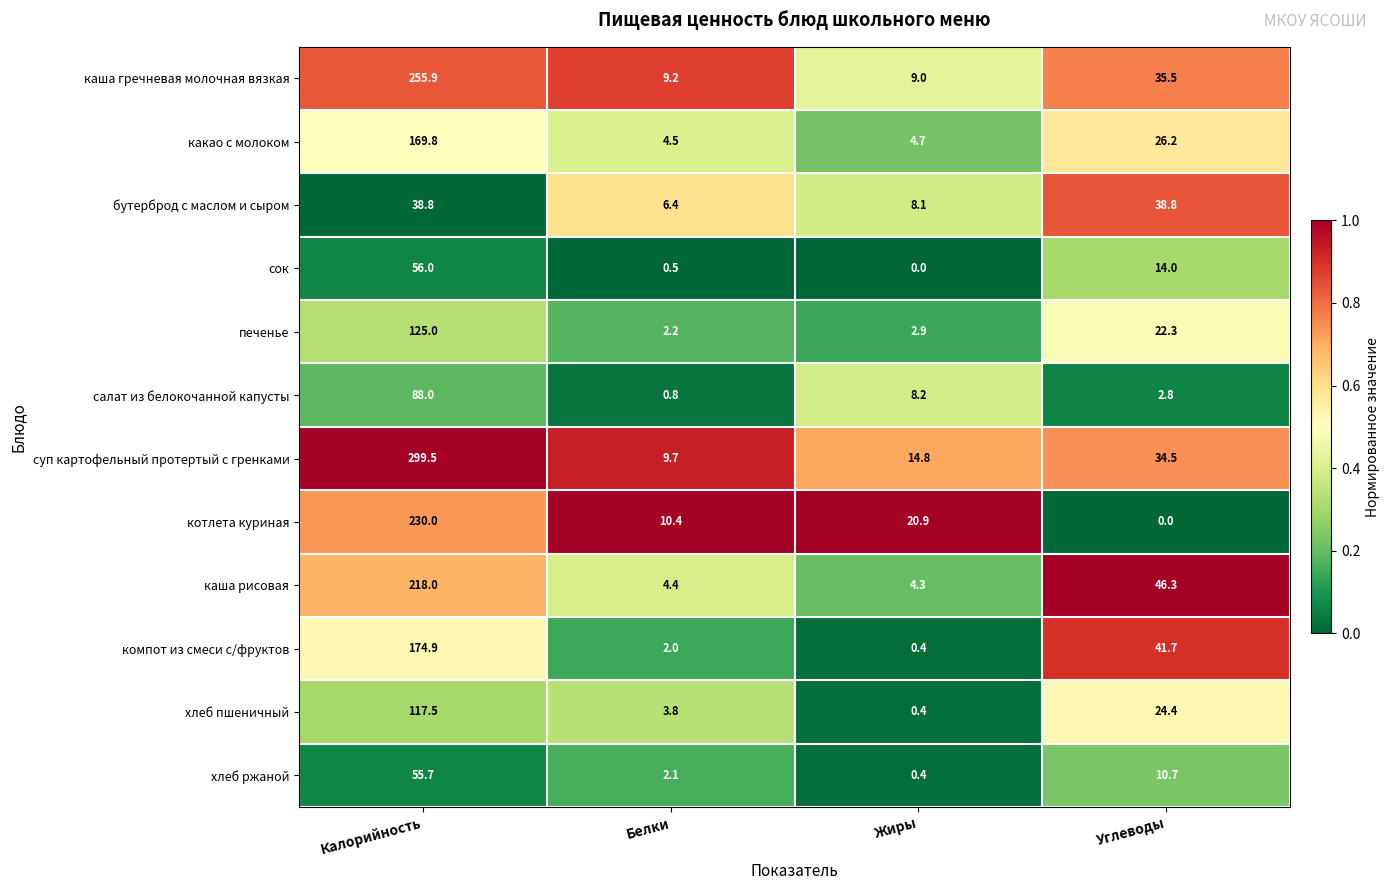

What is the maximum value for хлеб пшеничный?

117.5